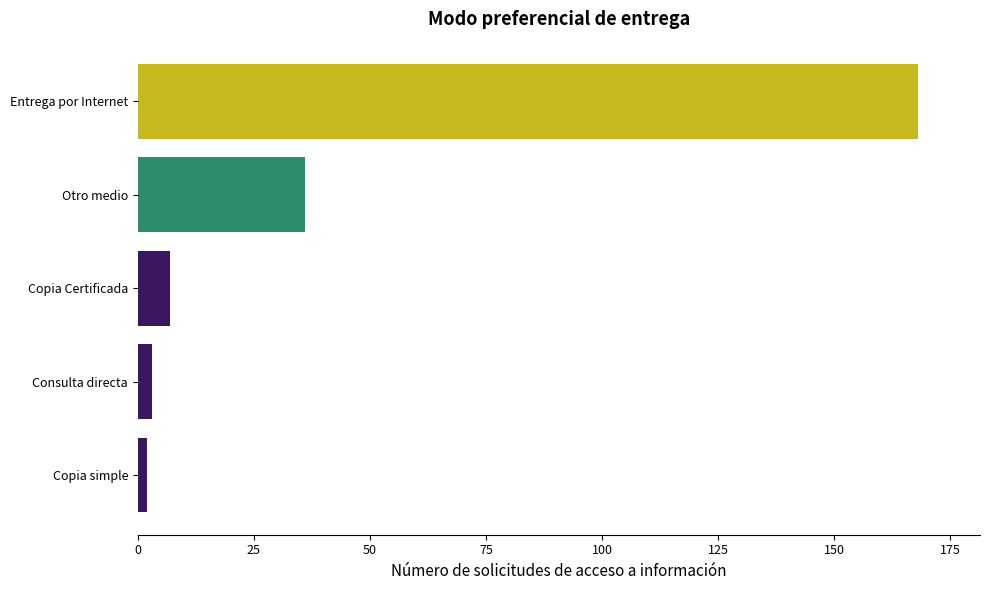

Reading bottom to top, list all the values displayed in this chart.

2	3	7	36	168